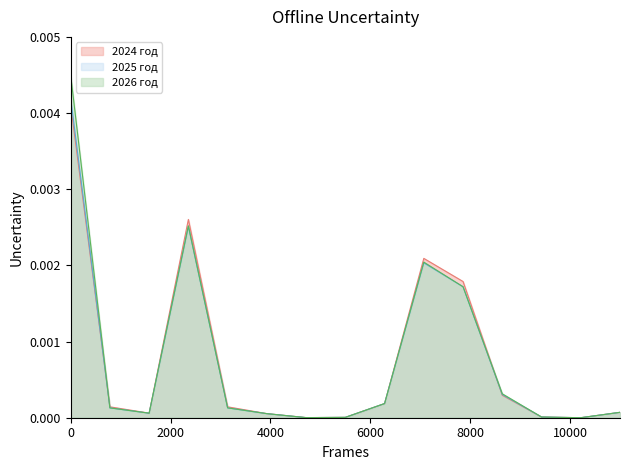

How many data points does each series have?

15